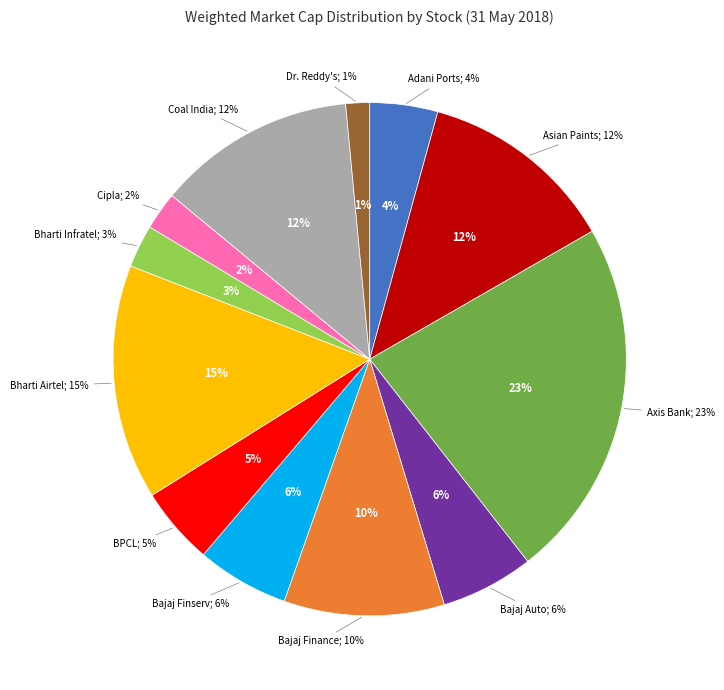

True or false: Cipla Ltd. accounts for 1% of the total.

False